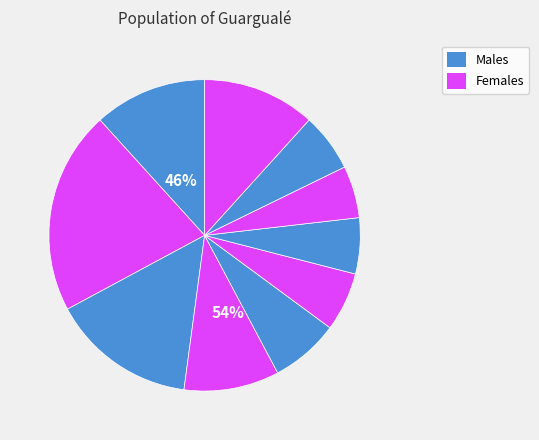

True or false: pct25 accounts for 30% of the total.

False